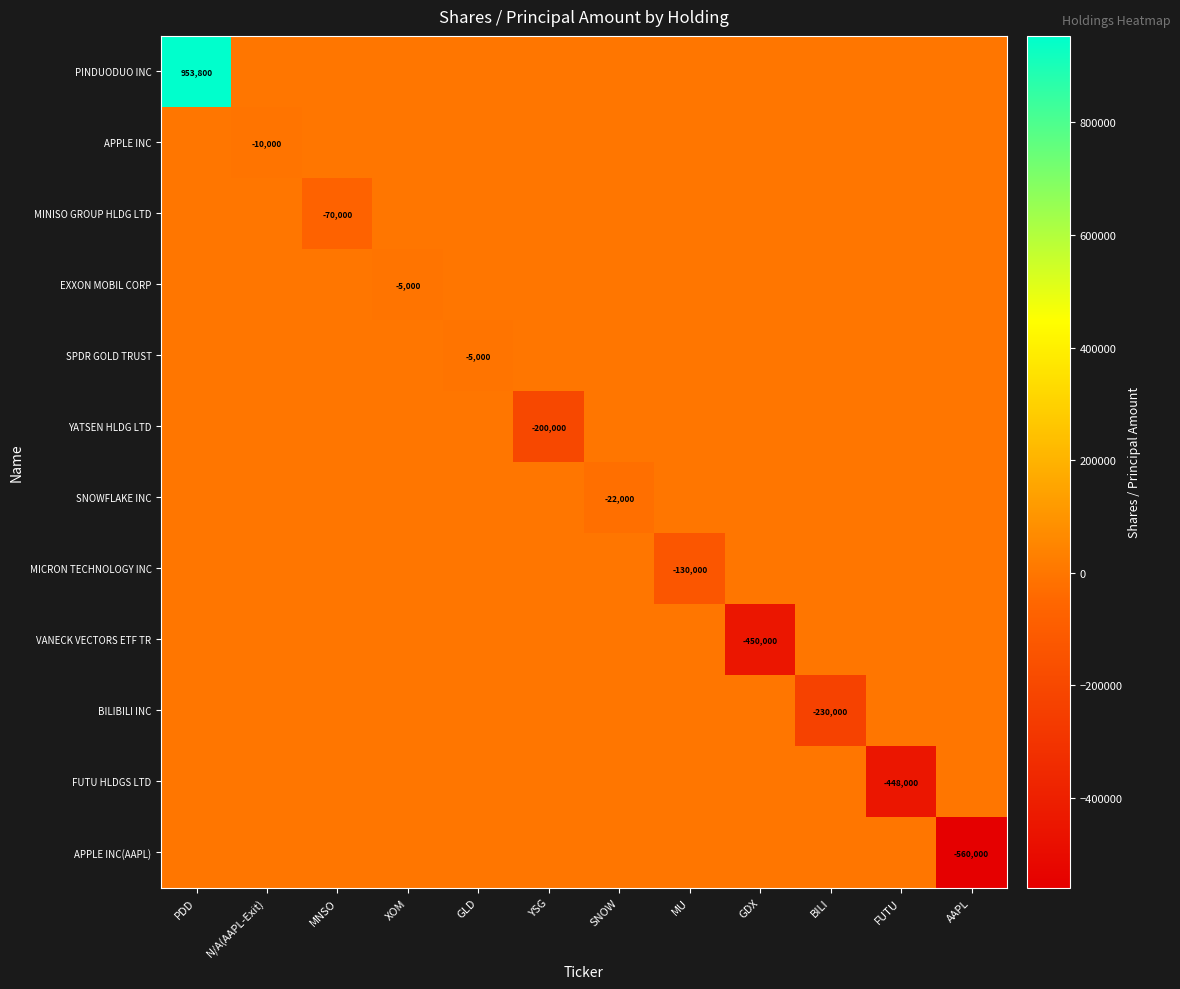

Is it true that APPLE INC(AAPL) equals 0 at GLD?

True